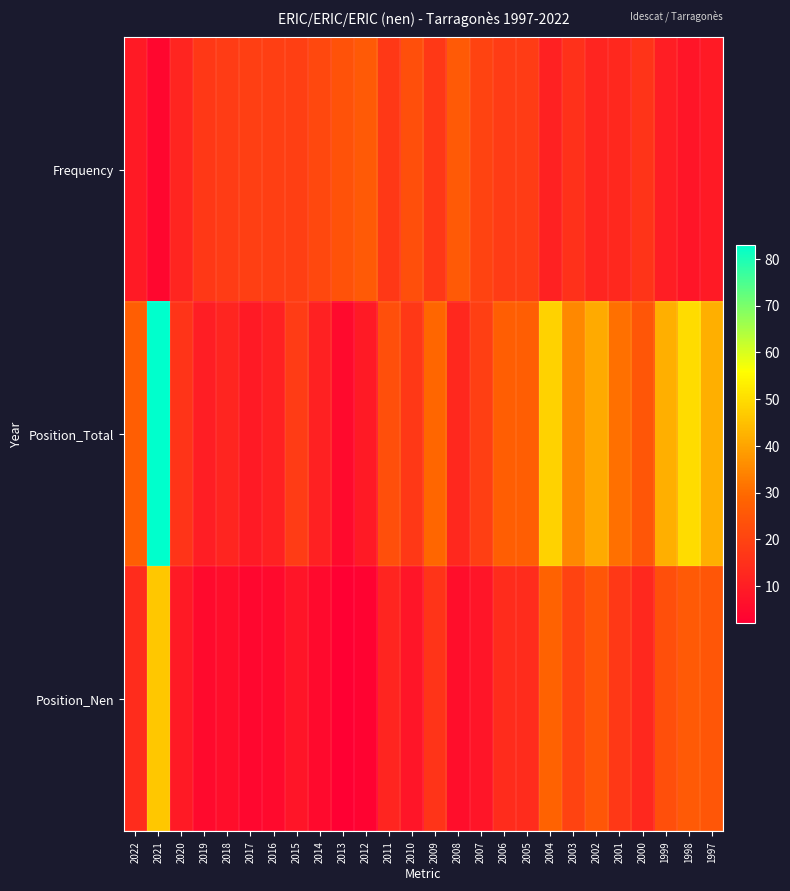

Rank the series at 2006 from lowest to highest value.

Position_Nen, Frequency, Position_Total